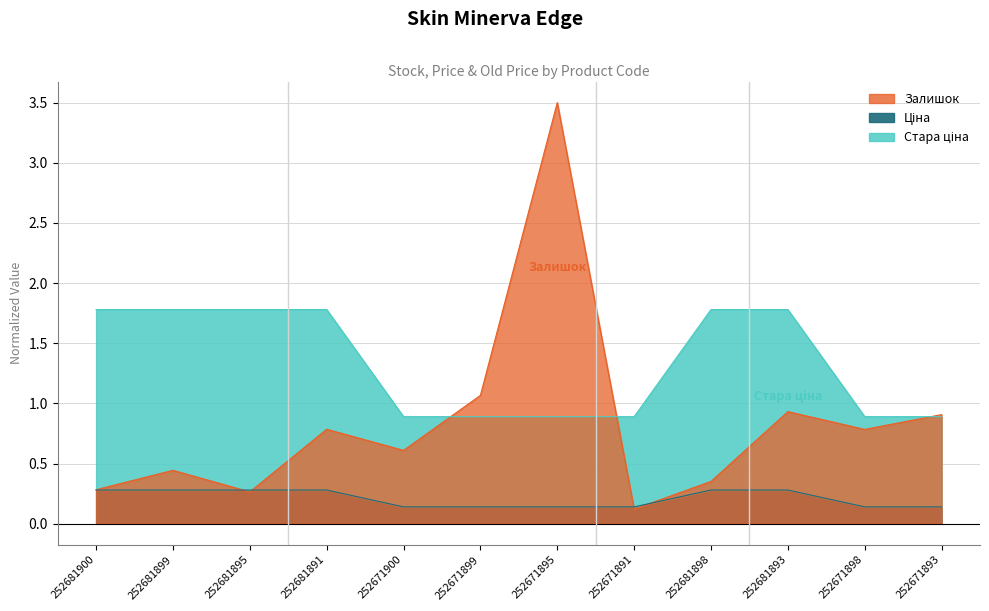

Where is Залишок nearest to the value 1?

252671899